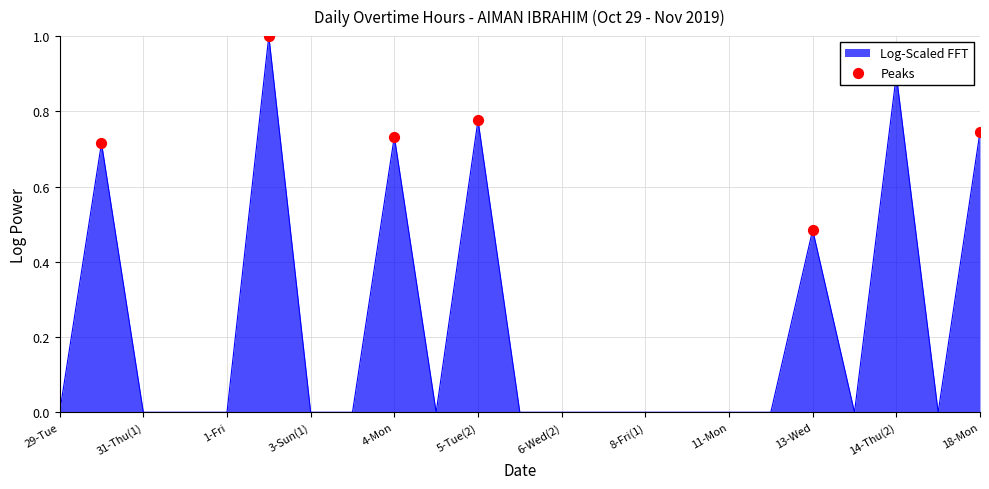

What is the greatest value displayed?

1.0